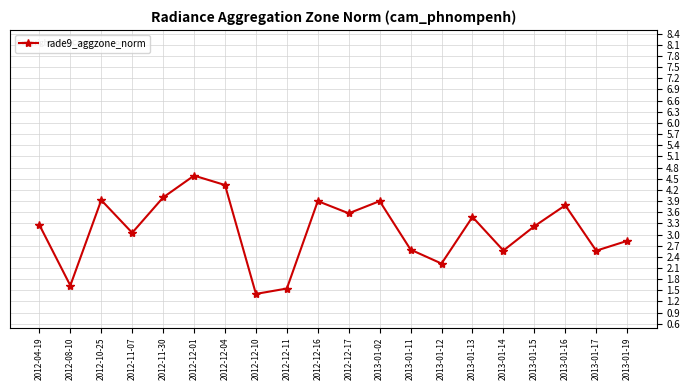

Reading right to left, what are all the values shown in this chart?

2013-01-19=2.8	2013-01-17=2.6	2013-01-16=3.8	2013-01-15=3.2	2013-01-14=2.6	2013-01-13=3.5	2013-01-12=2.2	2013-01-11=2.6	2013-01-02=3.9	2012-12-17=3.6	2012-12-16=3.9	2012-12-11=1.5	2012-12-10=1.4	2012-12-04=4.3	2012-12-01=4.6	2012-11-30=4.0	2012-11-07=3.0	2012-10-25=3.9	2012-08-10=1.6	2012-04-19=3.3